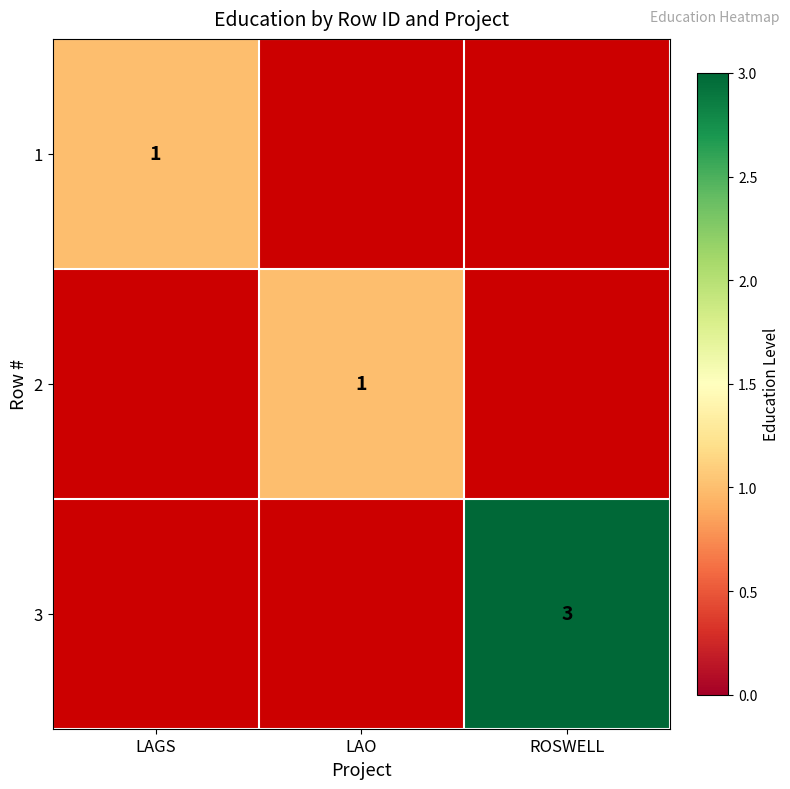

The 2 series shows 2 at LAO. True or false?

False